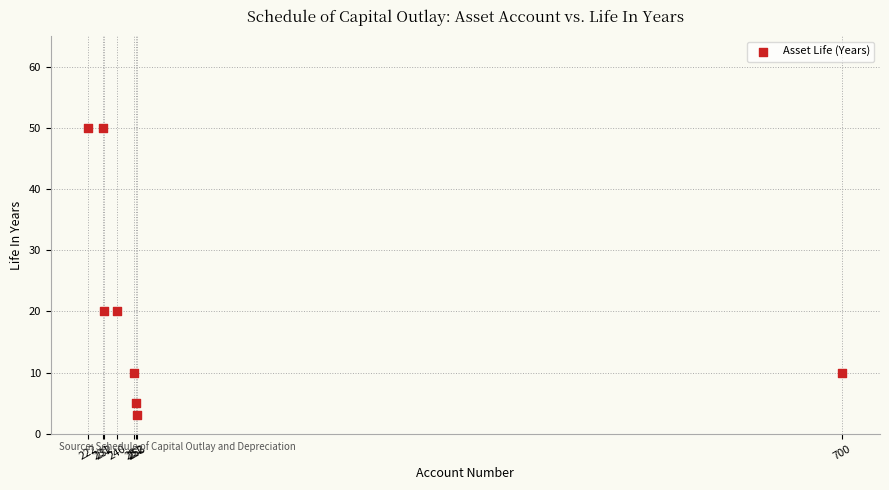

What is the average Y value?

21